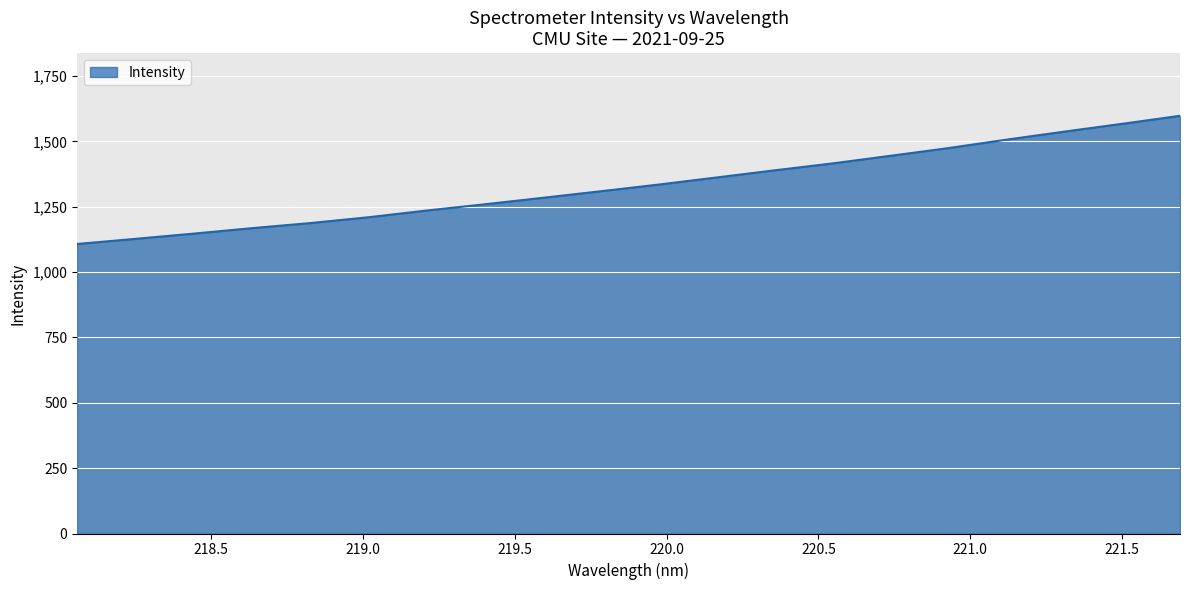

What is the greatest value displayed?

1598.3